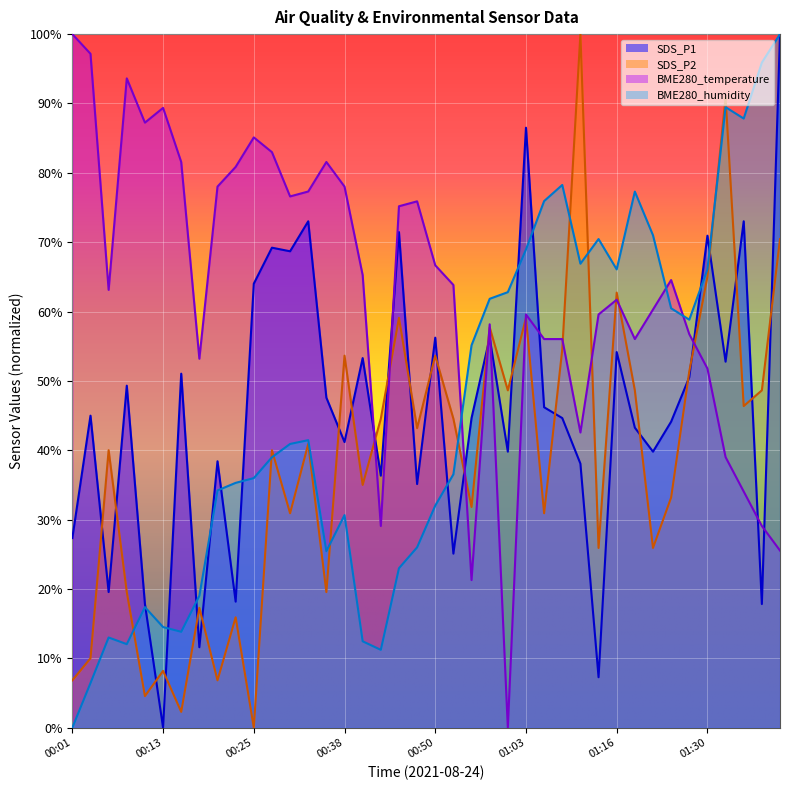

What position from the right is 01:30?

5